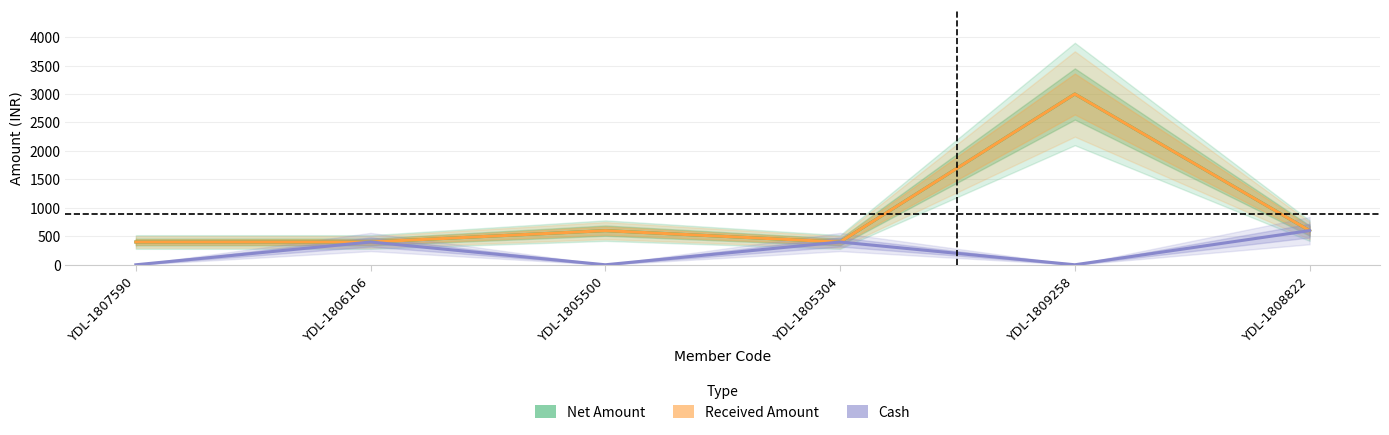

Where is the first local minimum for Received Amount?

YDL-1805304